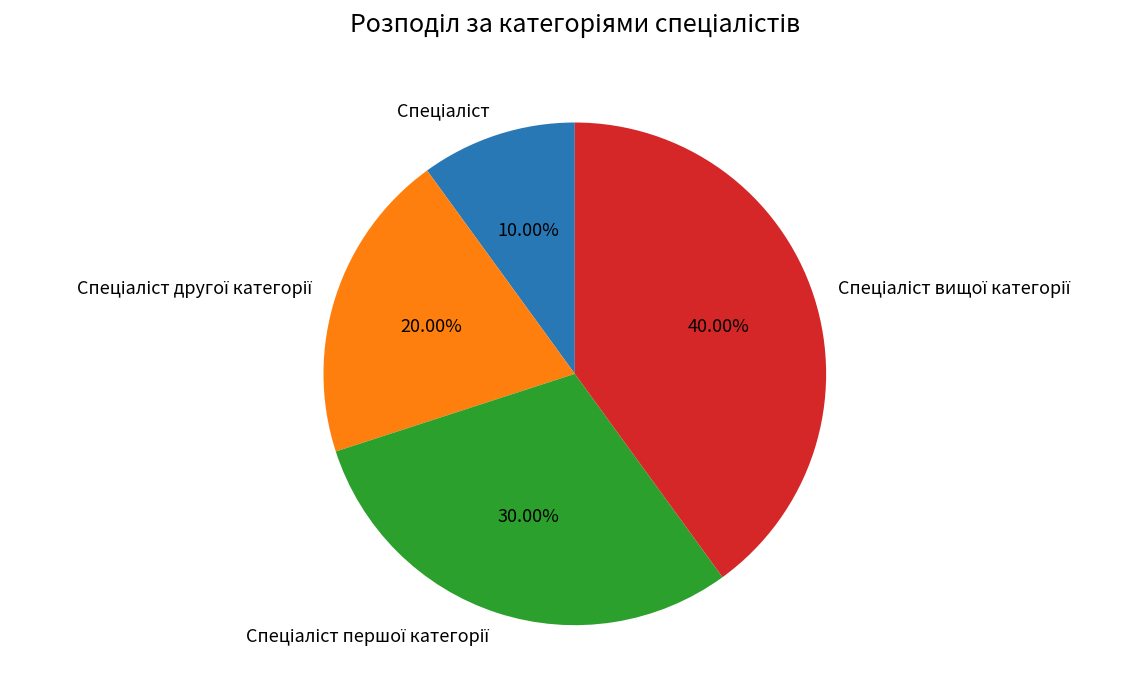

Is there a majority slice in this chart?

No